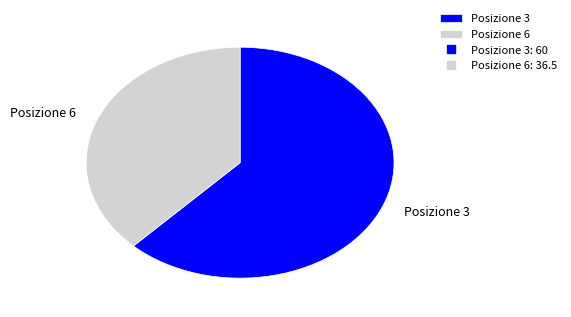

What is the majority slice?

Posizione 3